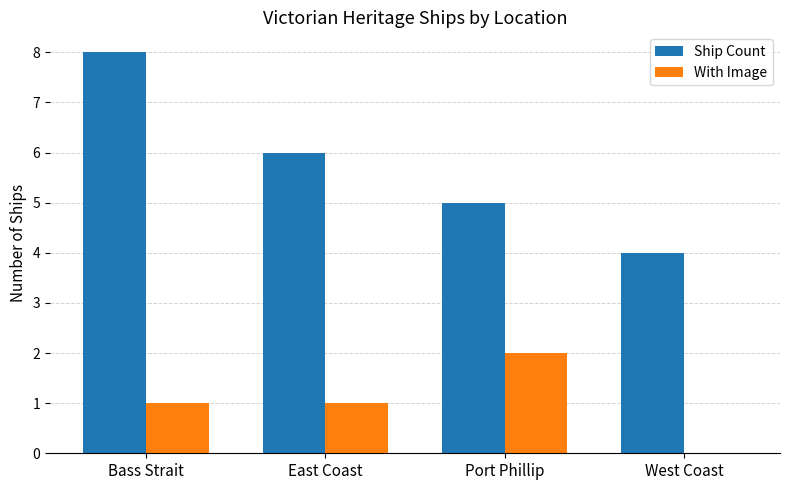

Are the bars horizontal?

No